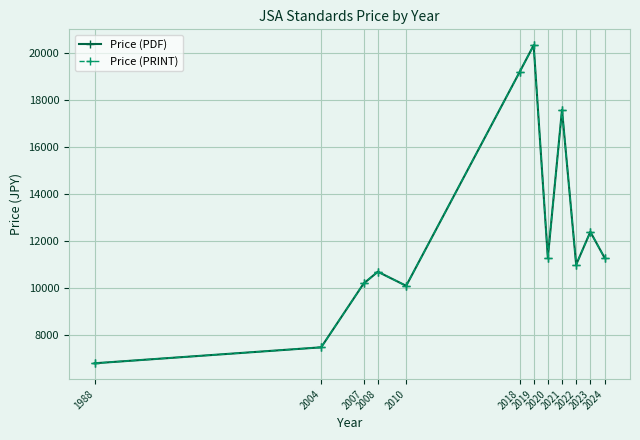

True or false: Price (PDF) and Price (PRINT) intersect in this chart.

False